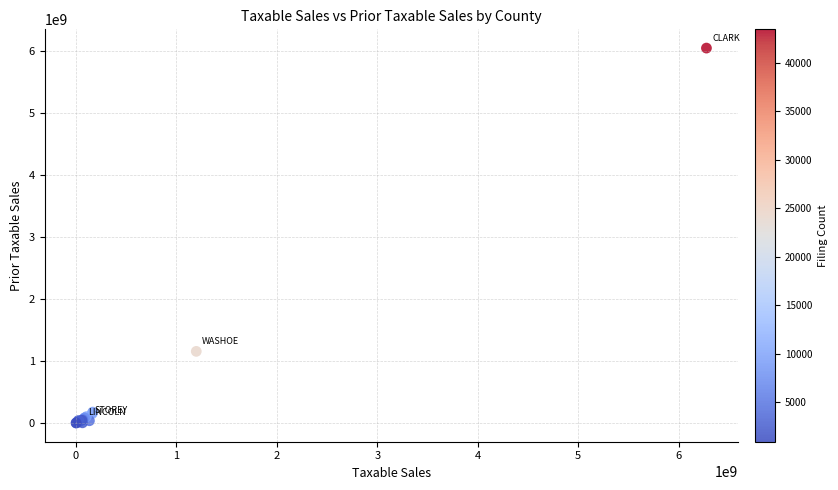

What Y value in the scatter plot is closest to 3021296623?

1155652323.6